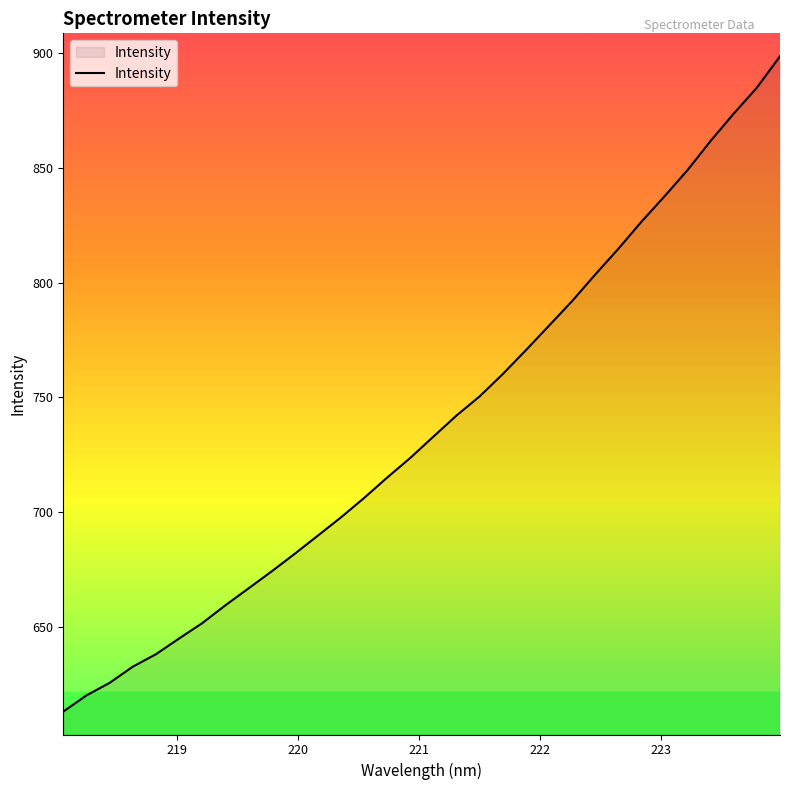

What is the difference between the maximum and minimum values?

285.8